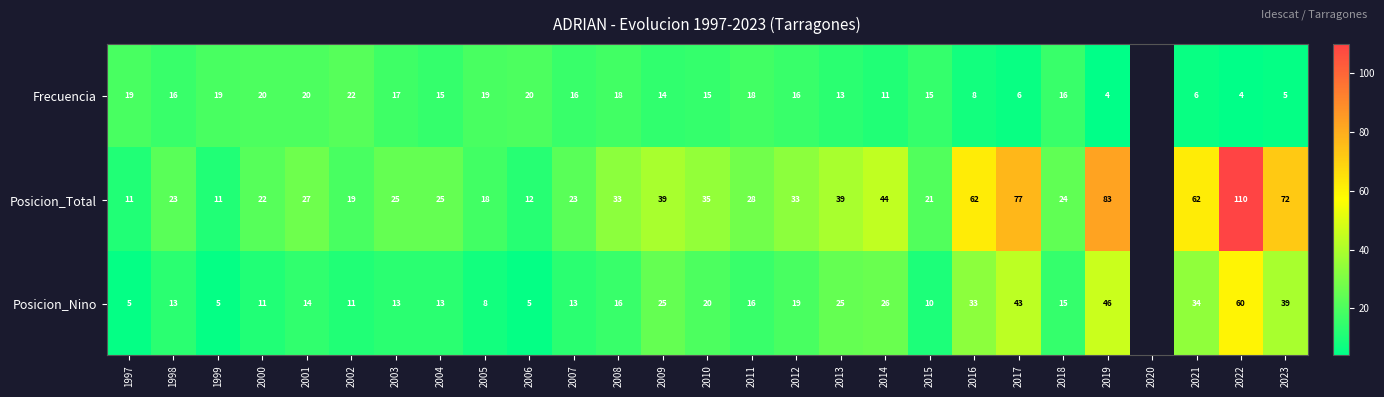

Which has a higher value, 2019 or 2017?

2017